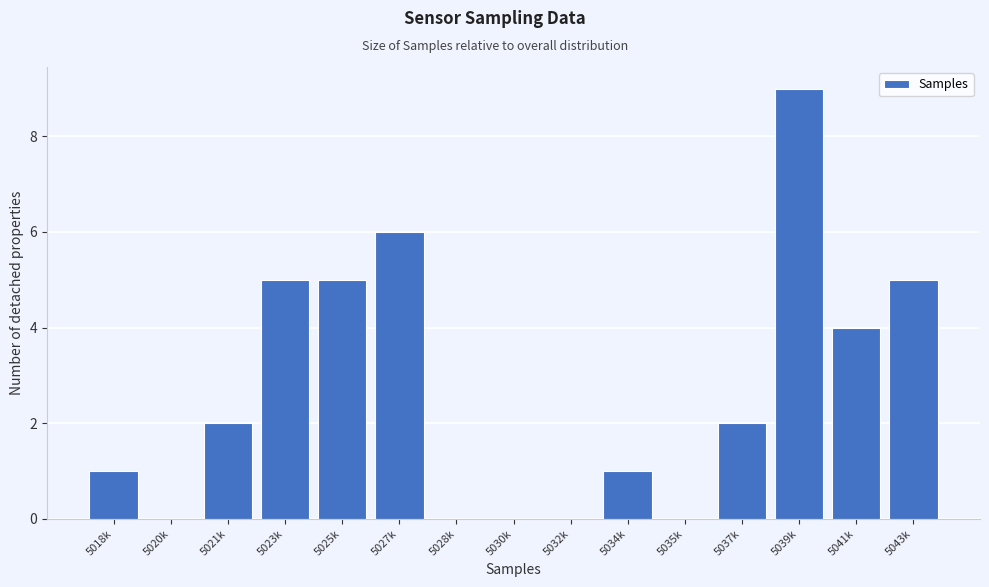

Reading left to right, list all the values displayed in this chart.

5018k=1	5020k=0	5021k=2	5023k=5	5025k=5	5027k=6	5028k=0	5030k=0	5032k=0	5034k=1	5035k=0	5037k=2	5039k=9	5041k=4	5043k=5